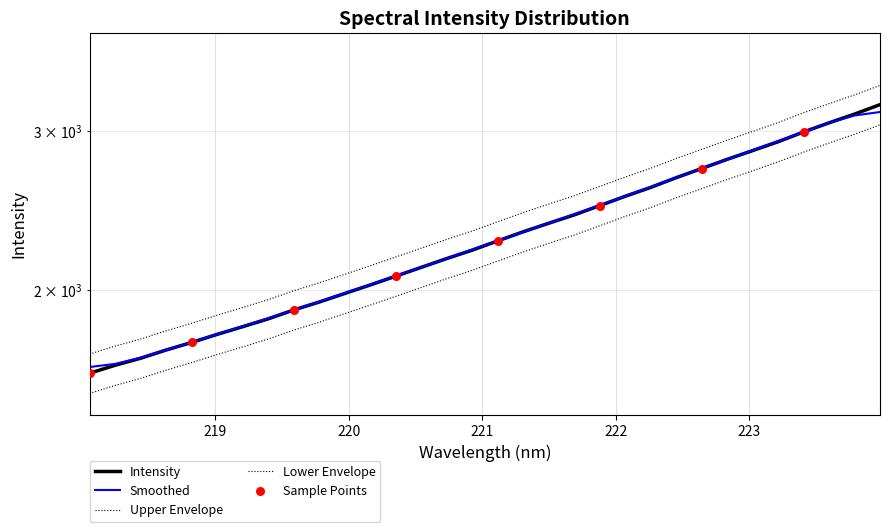

Between 222.8355 and 218.6332, which is larger?

222.8355